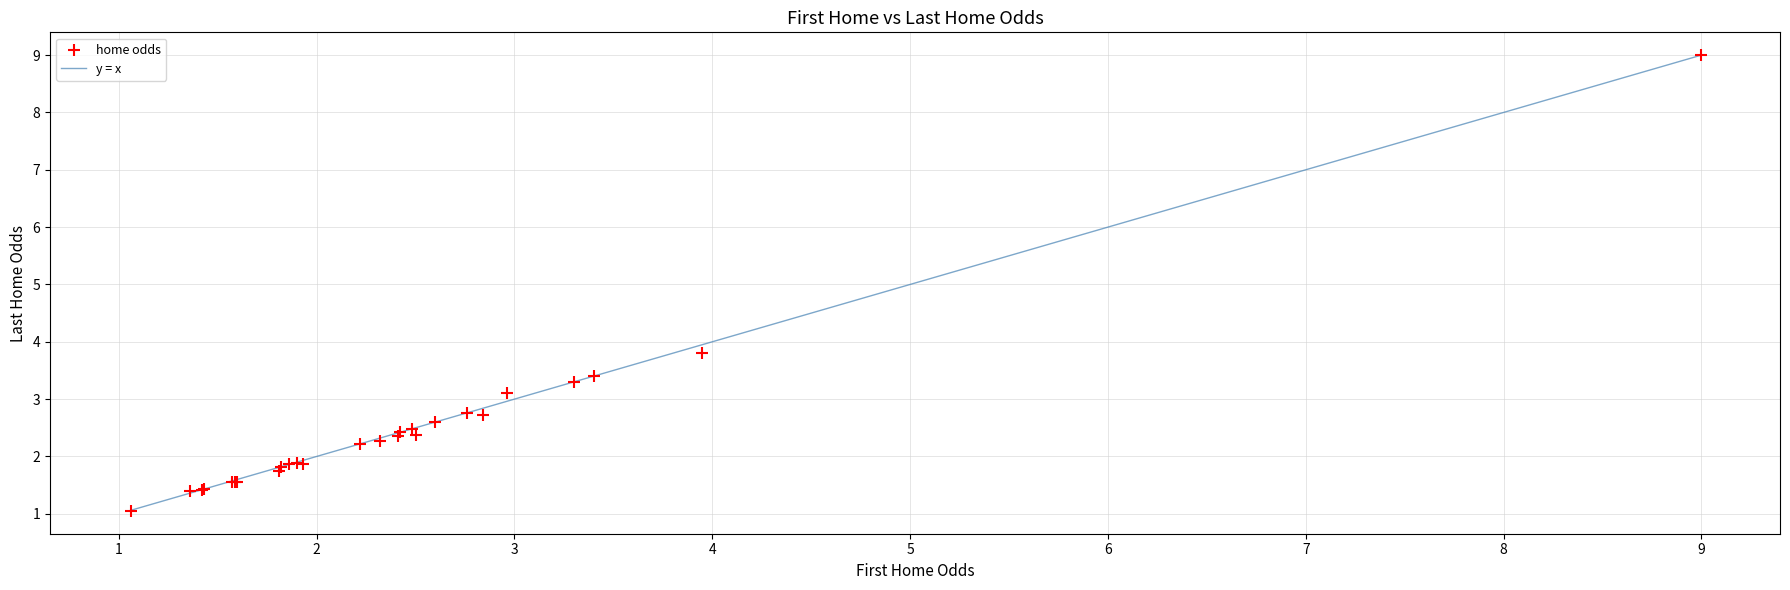

What Y value in the scatter plot is closest to 5?

3.8